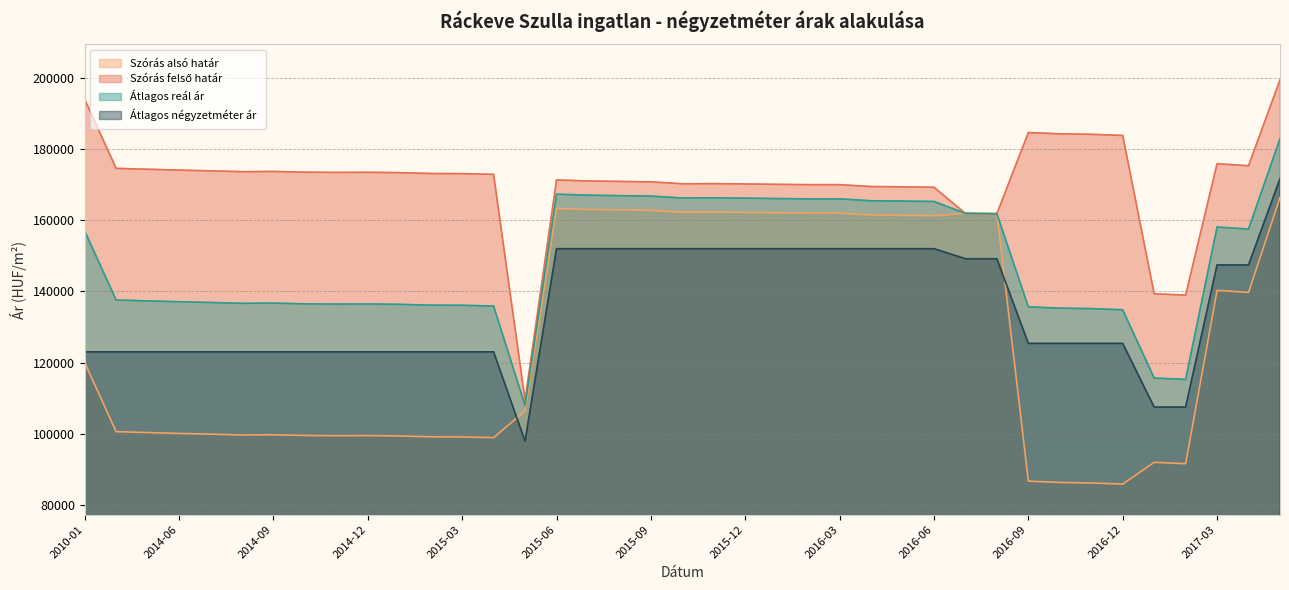

How many lines are shown in the chart?

4